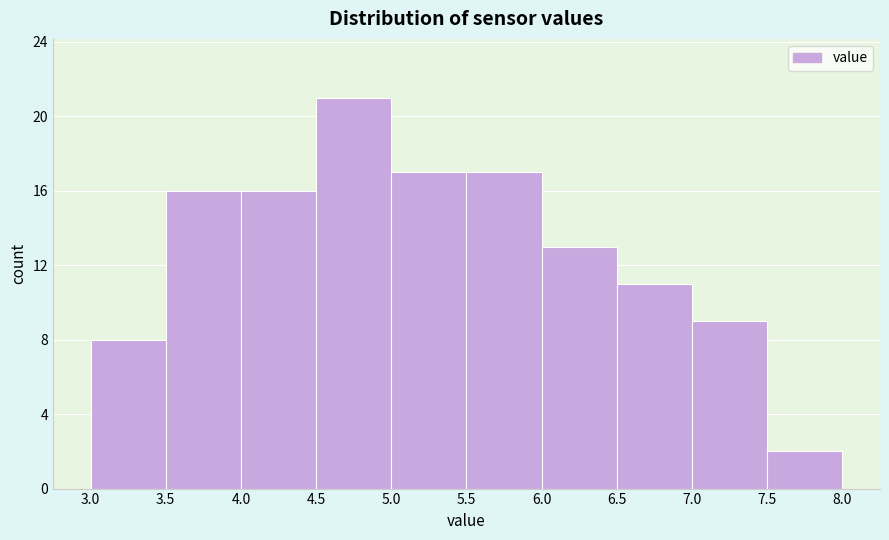

Which range on the x-axis has the tallest bar?

4.5 to 5.0